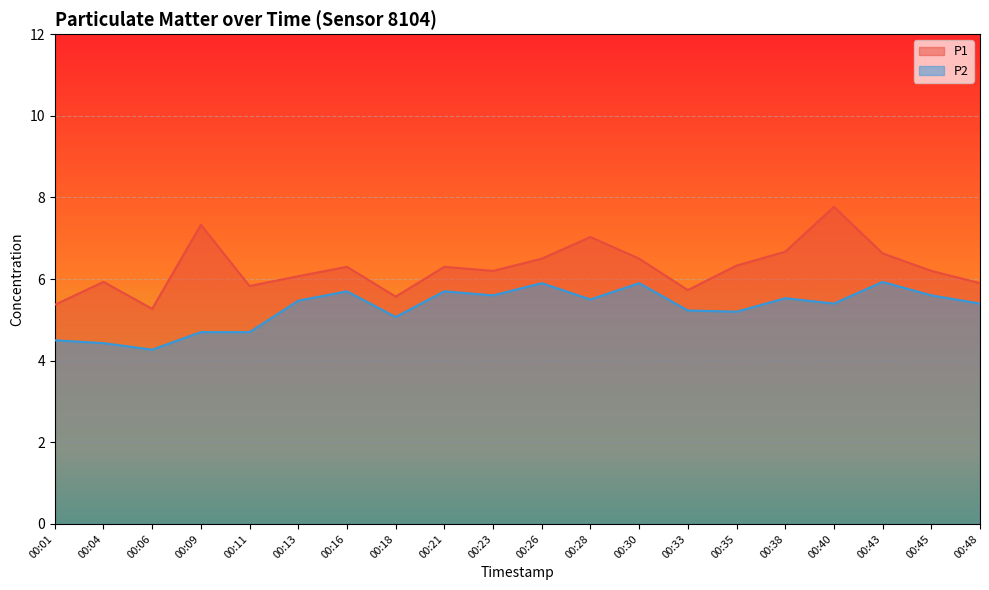

At how many categories does at least one series exceed 7?

3